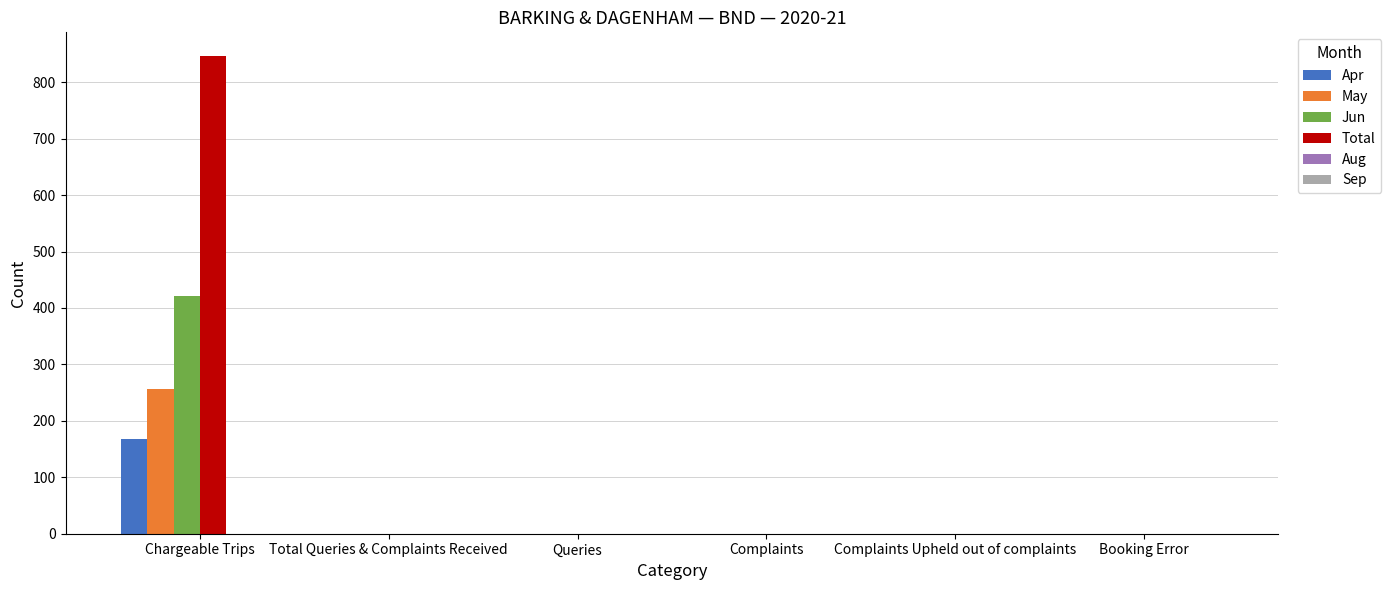

Is the value of May at Queries greater than the value of Total at Chargeable Trips?

No